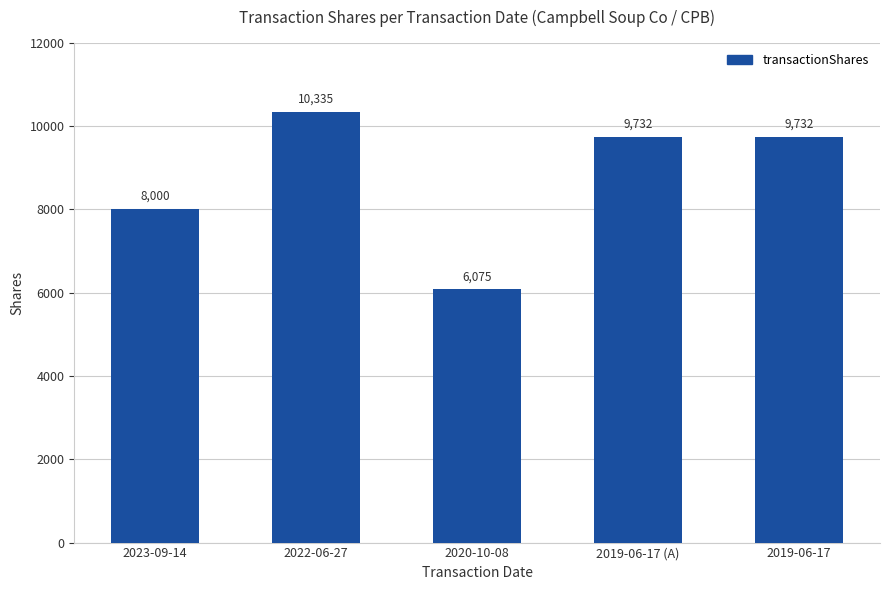

Does the chart contain stacked bars?

No